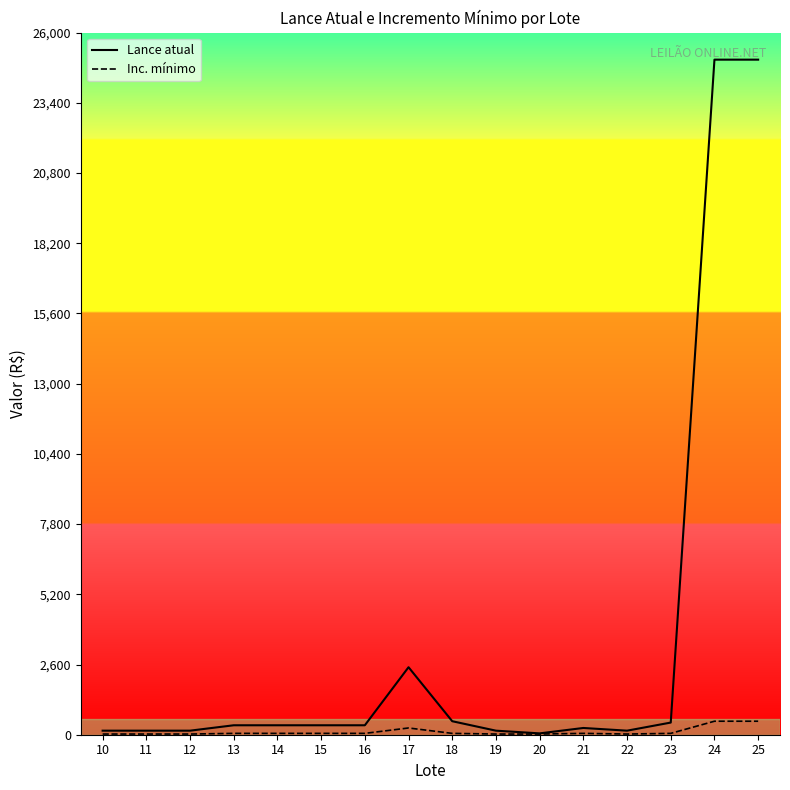

Which series has the largest total across all categories?

Lance atual